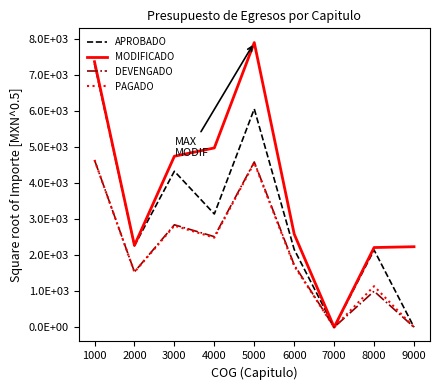

At which category is the sum across all series the highest?

1000